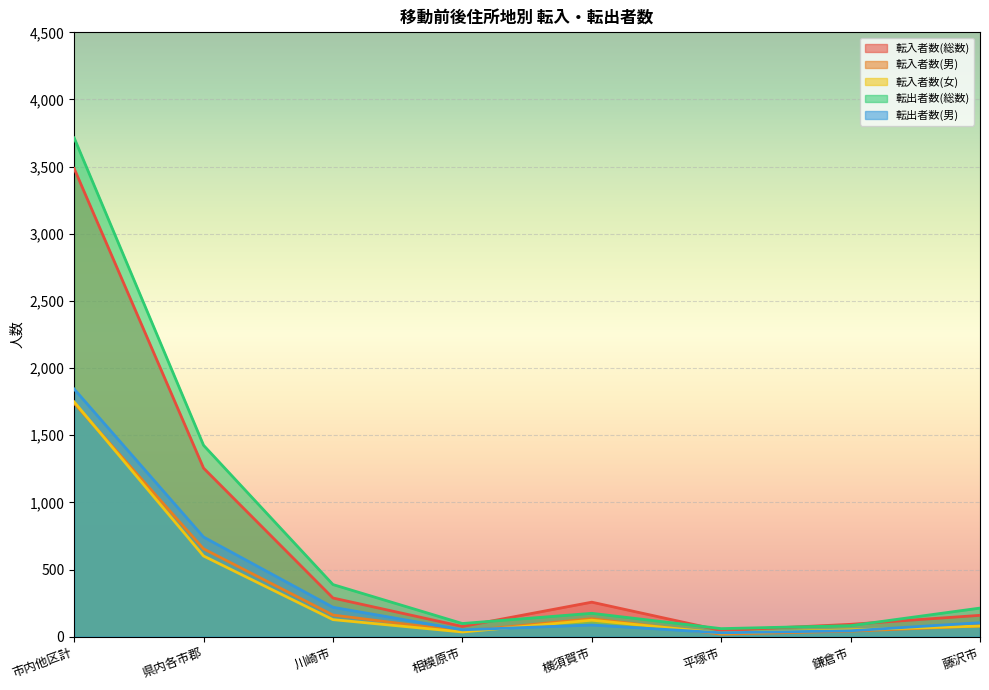

In 転出者数(男), how many points are higher than both neighbors (excluding endpoints)?

1